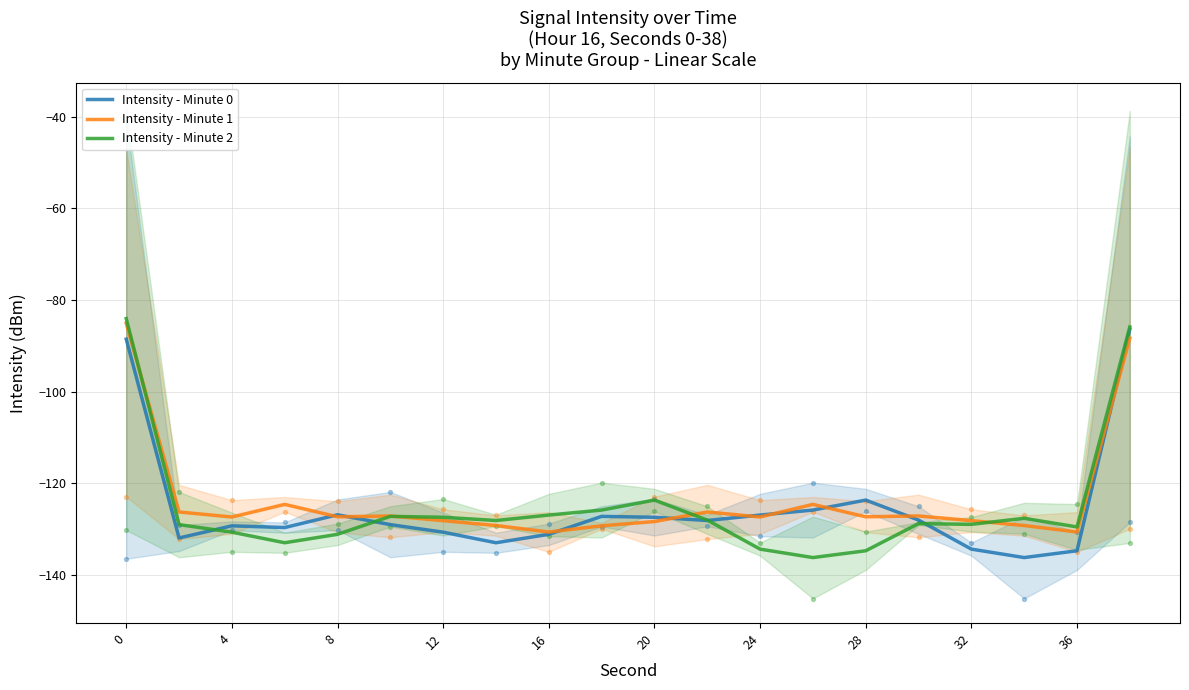

Which series reaches the maximum Y coordinate?

Intensity - Minute 2